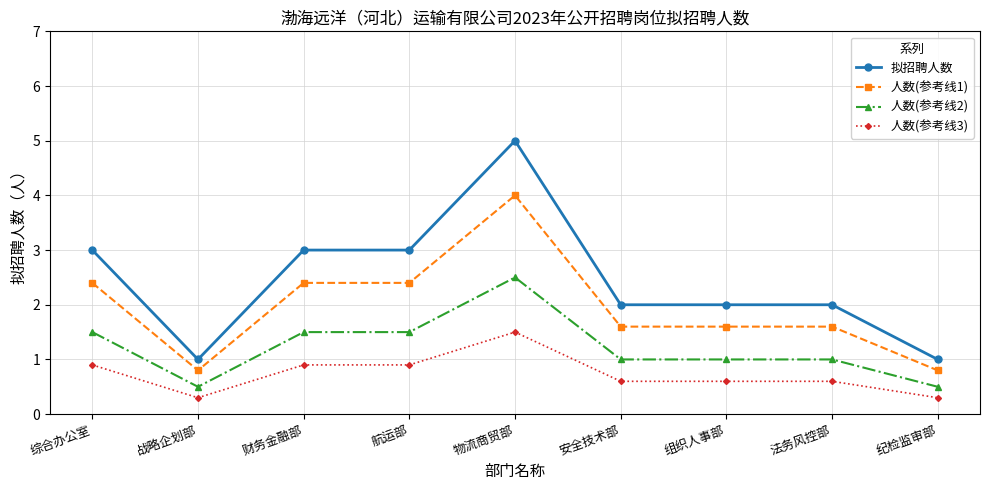

True or false: 人数(参考线3) and 拟招聘人数 intersect in this chart.

False